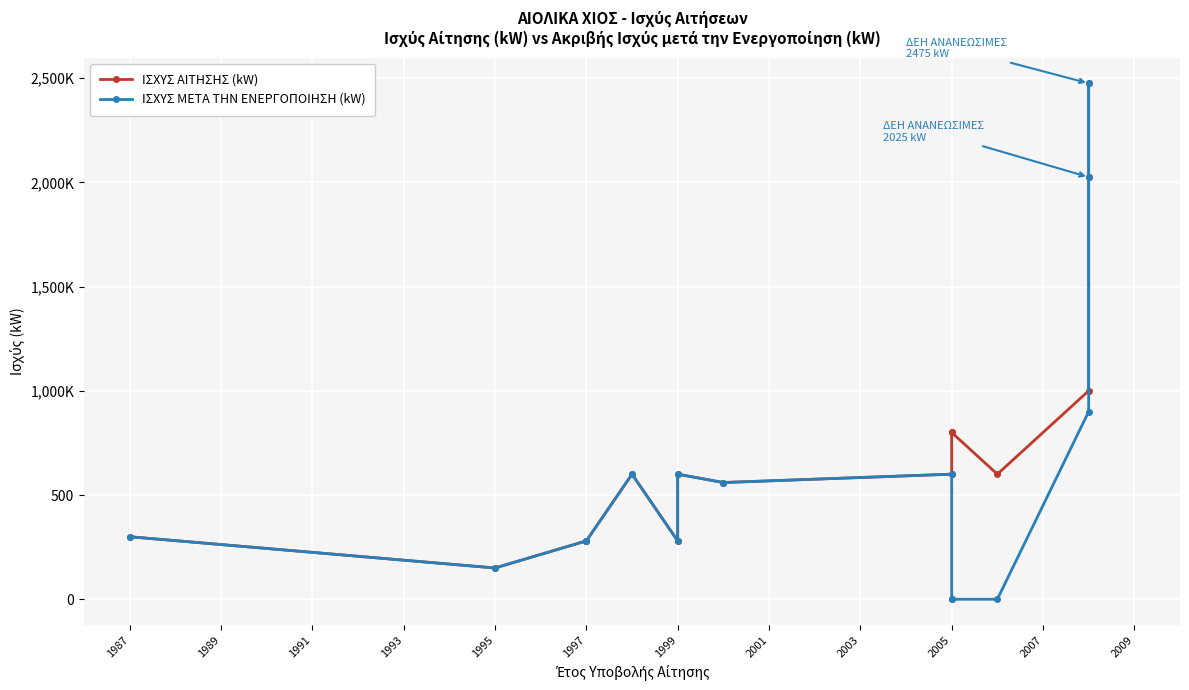

What is the difference between the ΙΣΧΥΣ ΑΙΤΗΣΗΣ (kW) values at 2005 and 1997?

320